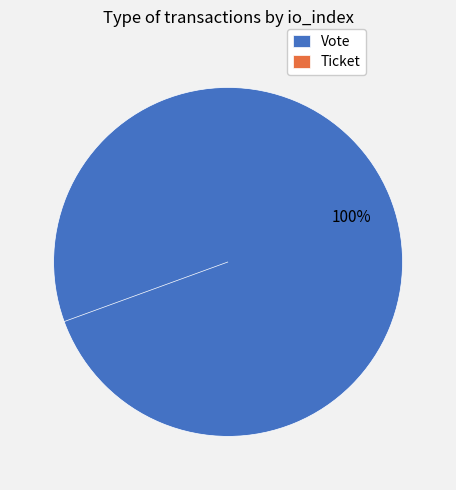

Rank the categories by value from highest to lowest.

Vote, Ticket